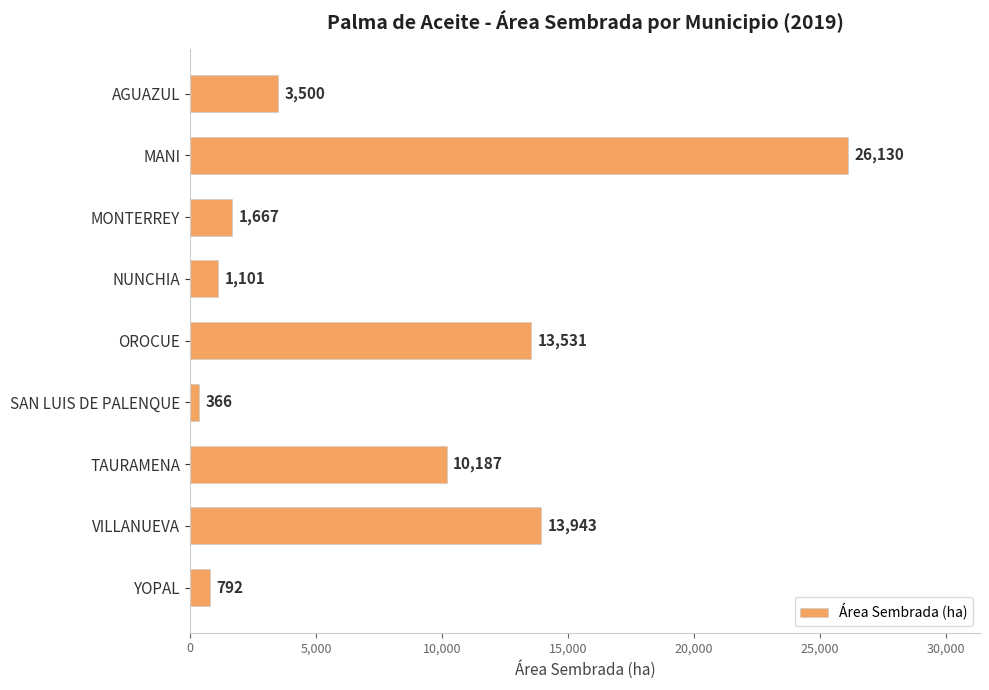

Is it true that the value at AGUAZUL is 892?

False